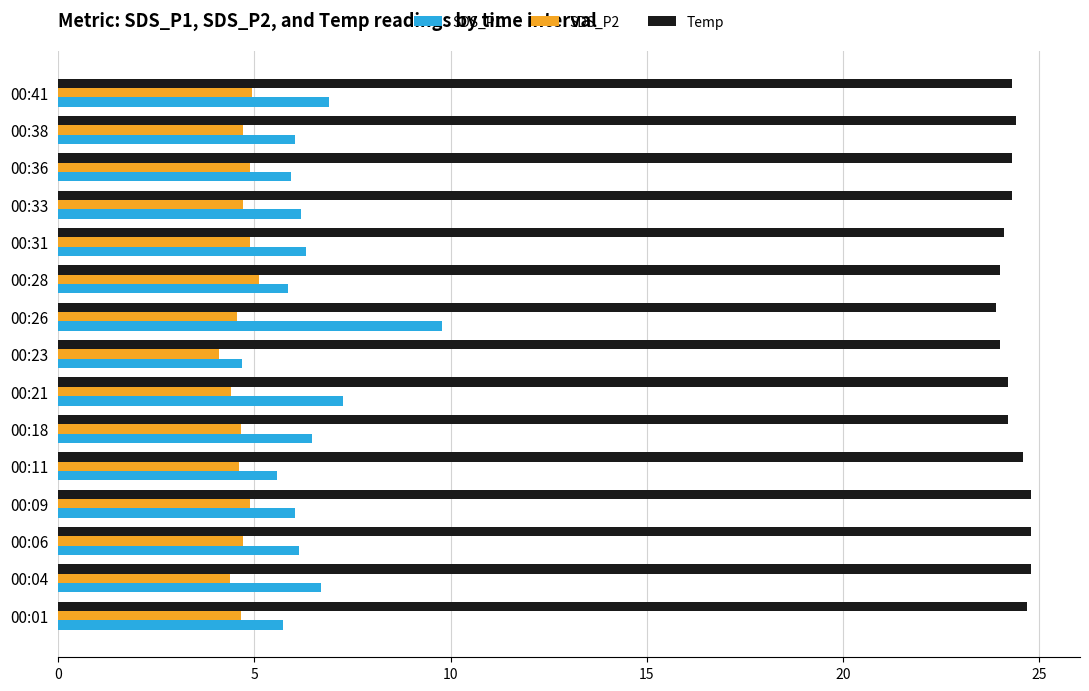

Which series has the widest spread of values?

SDS_P1